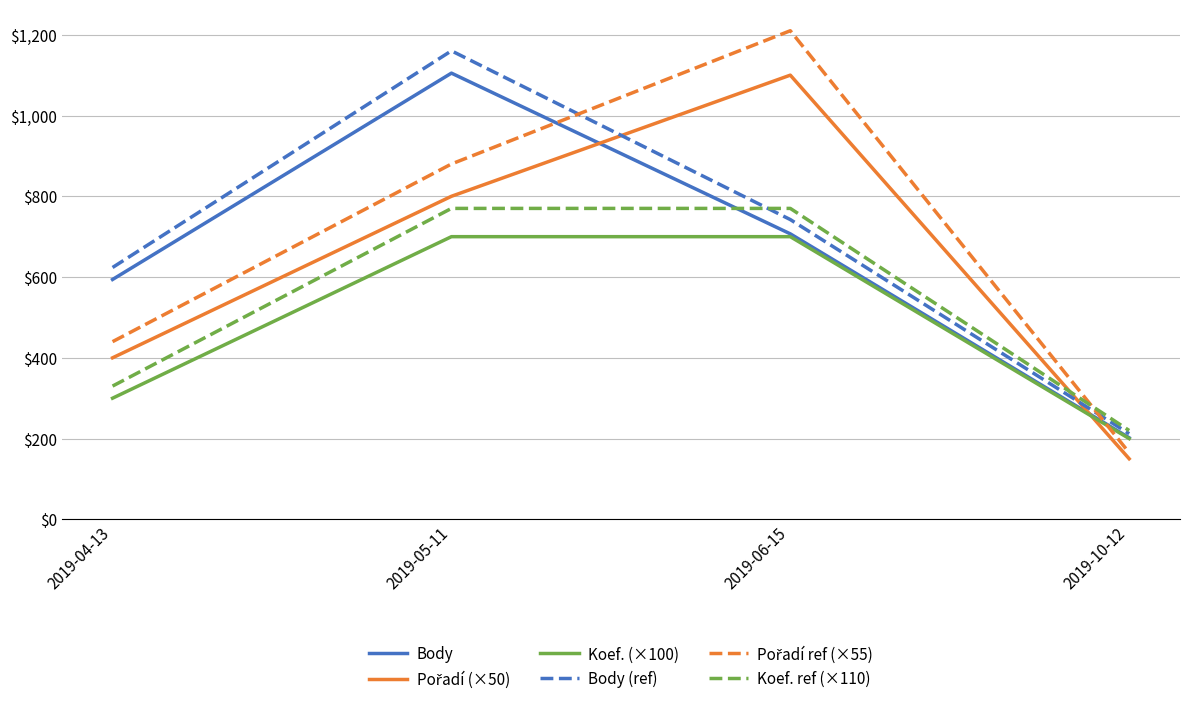

At which category is the sum across all series the highest?

2019-05-11